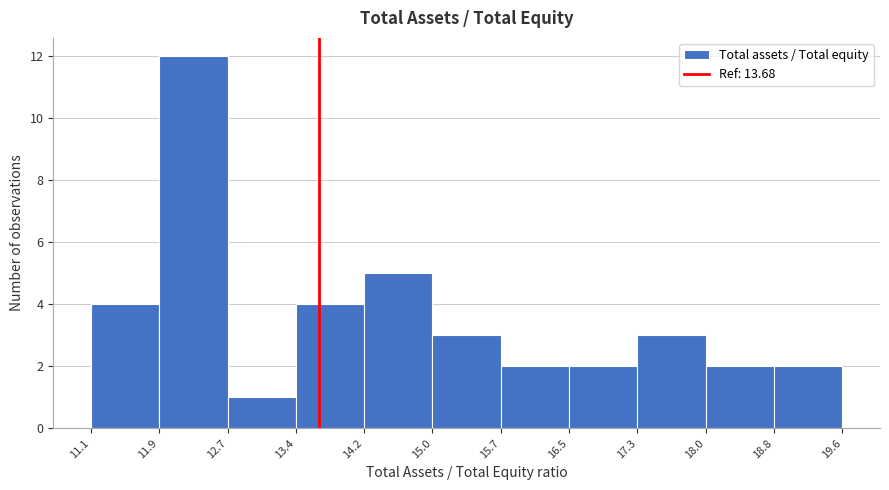

Reading left to right, transcribe this chart: for each bar, give the range it covers on the x-axis and its height. The values are not printed on the chart, so give them approximately, as read against the axis.

11.1 to 11.9: 4
11.9 to 12.7: 12
12.7 to 13.4: 1
13.4 to 14.2: 4
14.2 to 15.0: 5
15.0 to 15.7: 3
15.7 to 16.5: 2
16.5 to 17.3: 2
17.3 to 18.0: 3
18.0 to 18.8: 2
18.8 to 19.6: 2